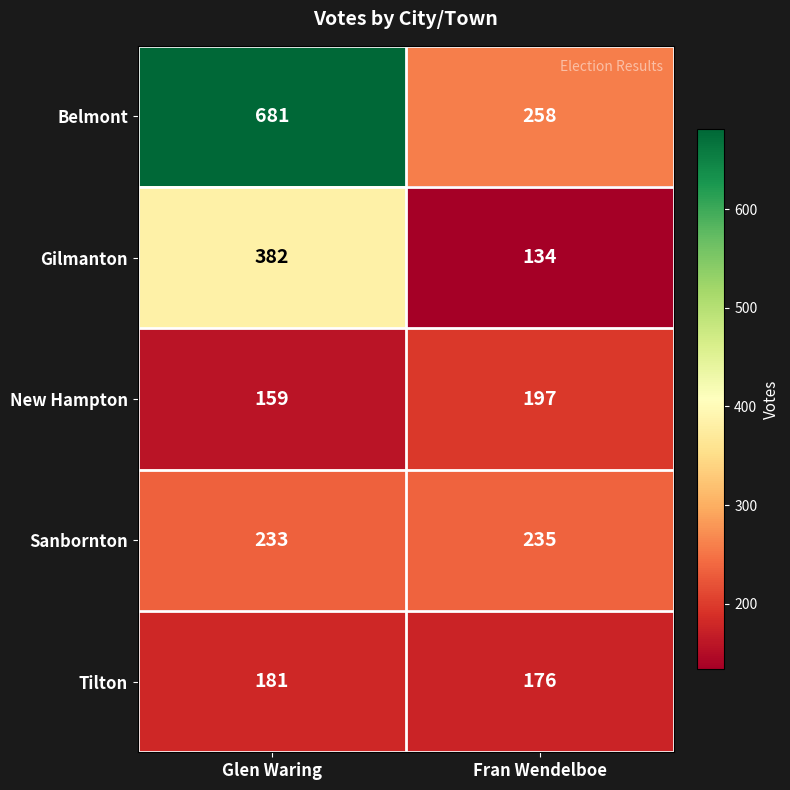

What is the spread (max minus min) of values at Fran Wendelboe?

124